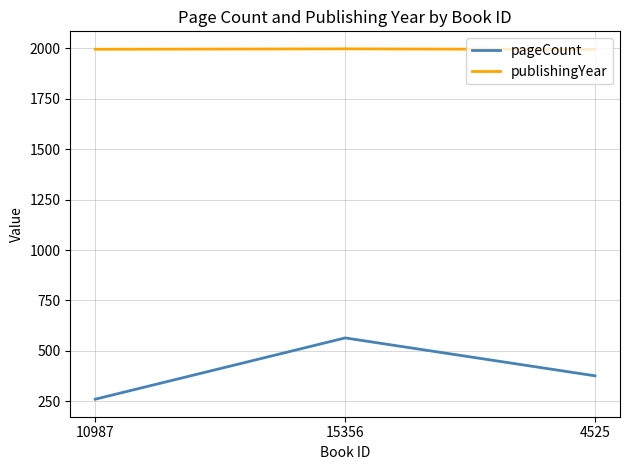

Between 15356 and 4525, which series saw the biggest shift?

pageCount